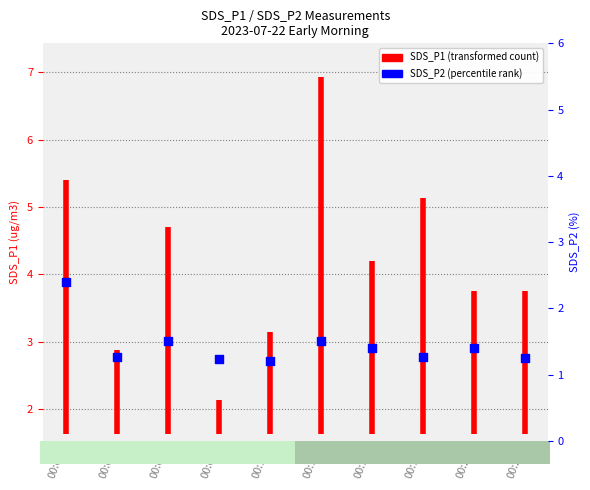

What is the change in value from 00:01 to 00:04?

+3.8